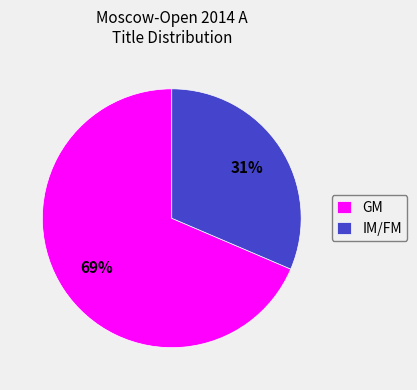

What is the ratio of the value at GM to the value at IM/FM?

2.2